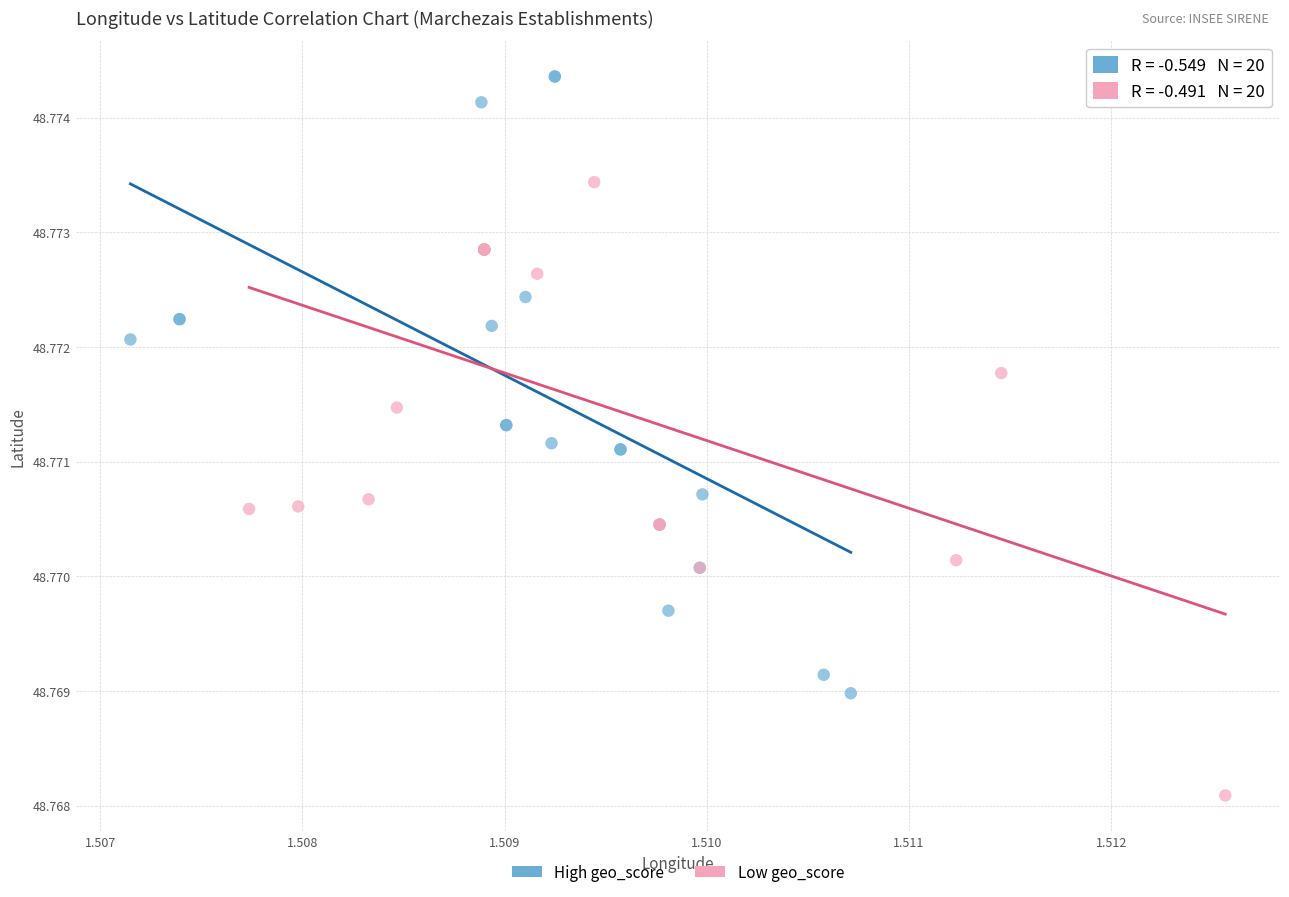

What are all the series names shown in the legend?

High geo_score, Low geo_score